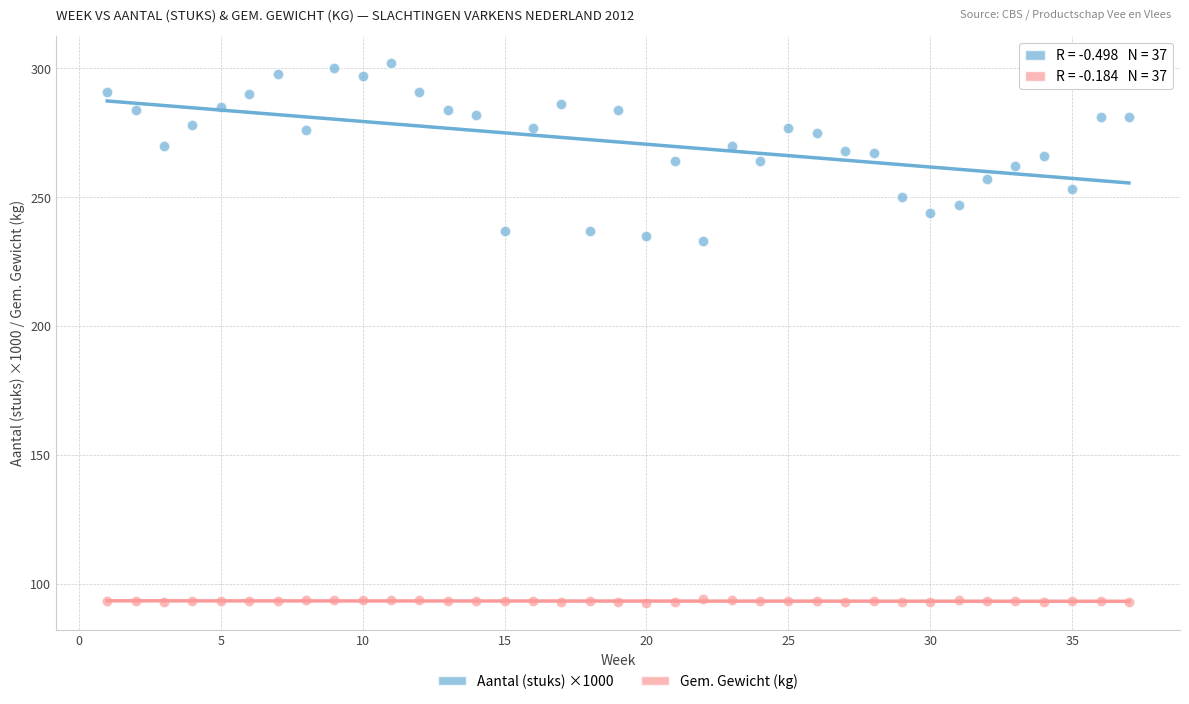

What are all the series names shown in the legend?

Aantal (stuks) ×1000, Gem. Gewicht (kg)